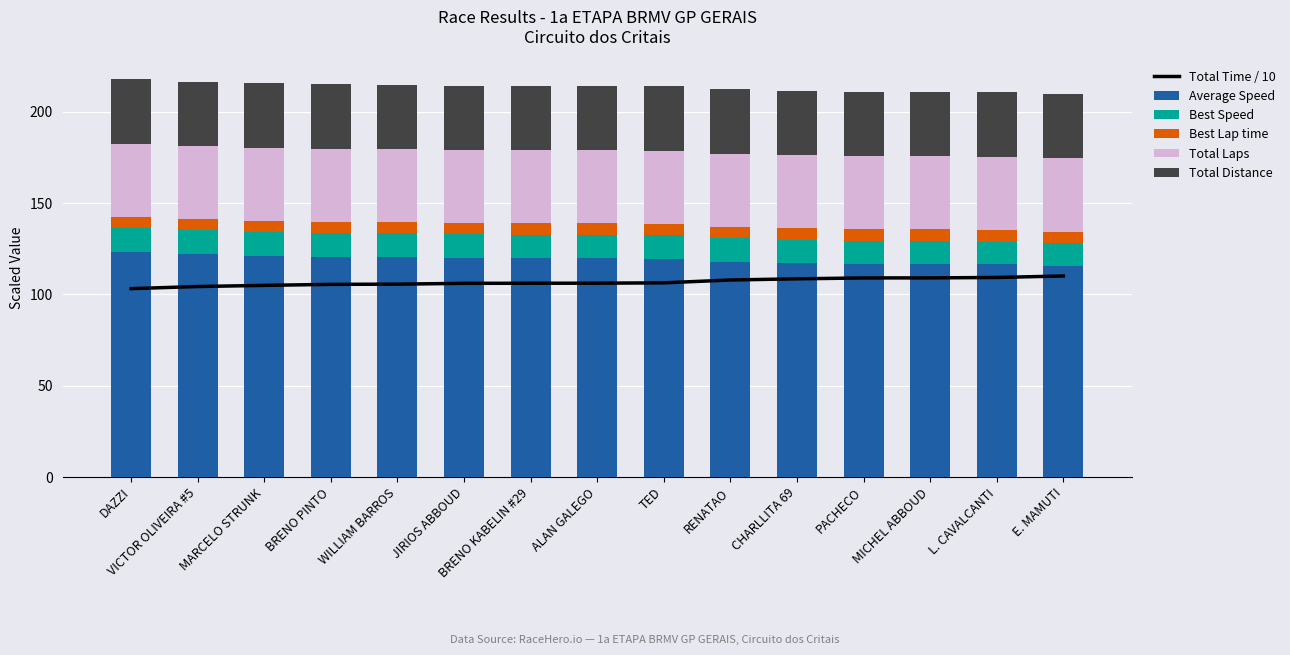

What is the sum of the Best Lap time values at ALAN GALEGO and WILLIAM BARROS?

12.3